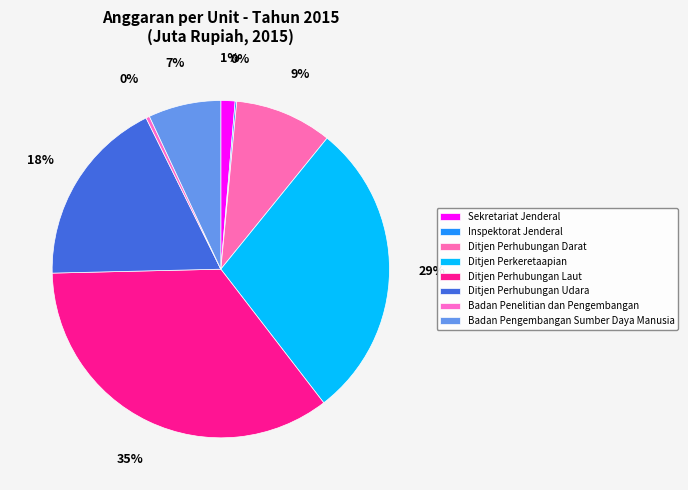

To the nearest percent, what is the average slice percentage?

12%